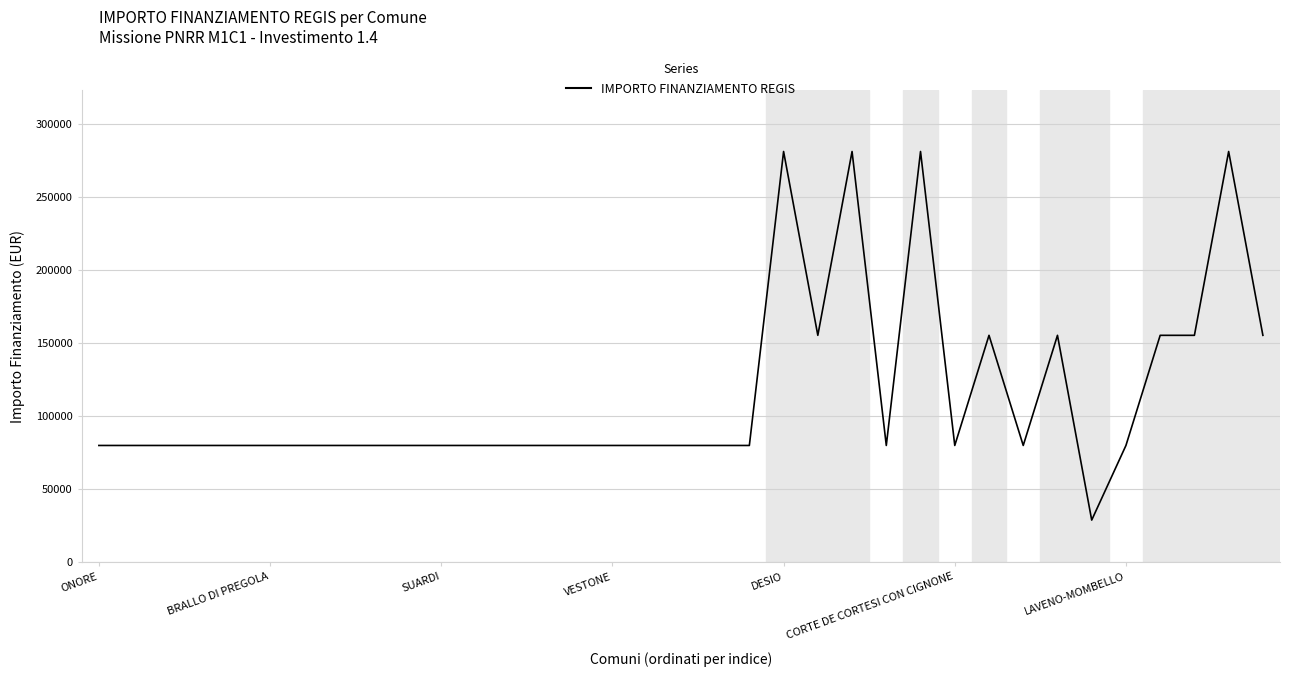

What is the difference between the maximum and minimum values?

252030